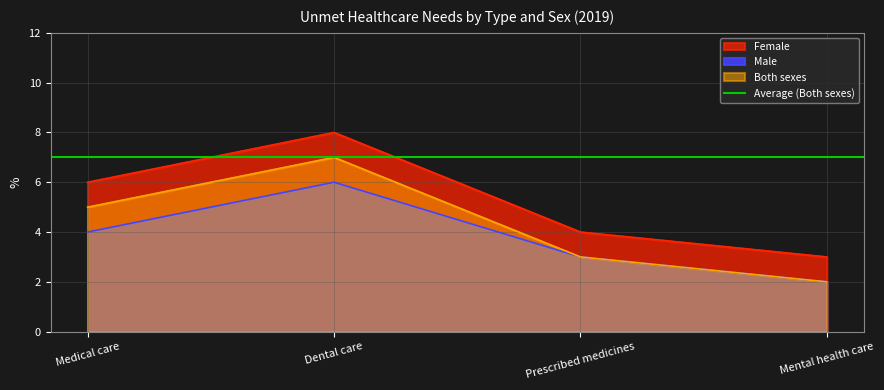

True or false: Male has more than 0 points higher than both neighbors.

True